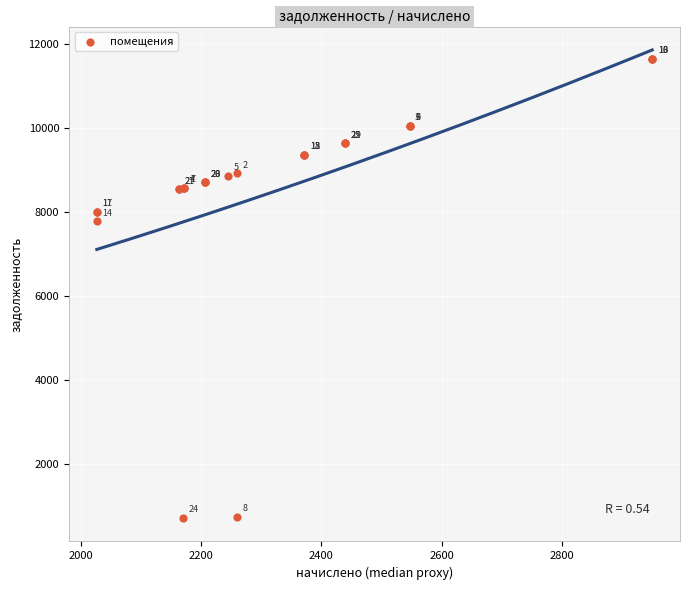

What Y value in the scatter plot is closest to 6187?

7789.6